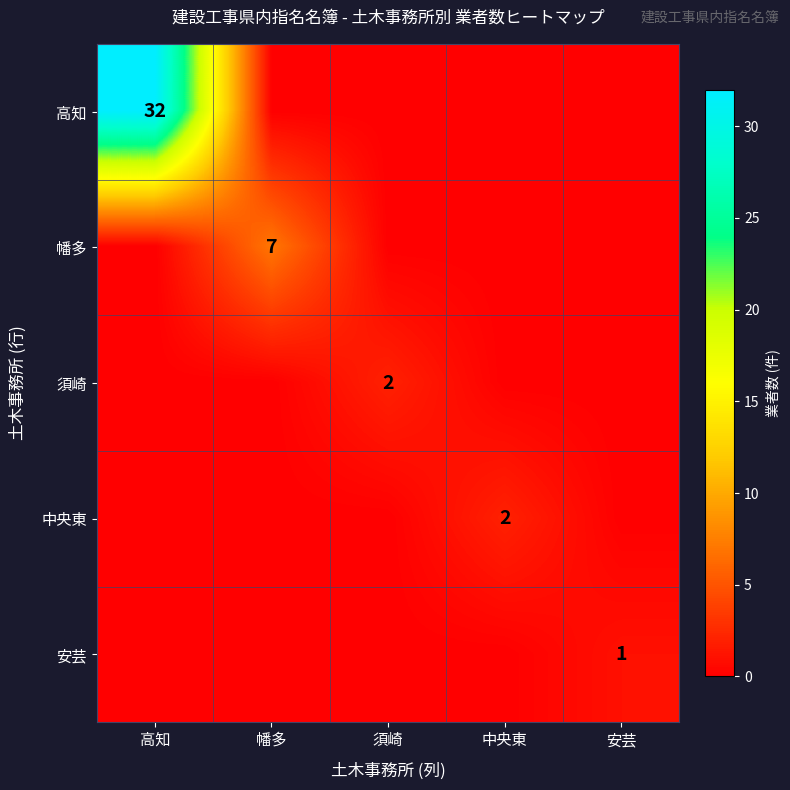

True or false: 中央東 has a value of 1 at 中央東.

False